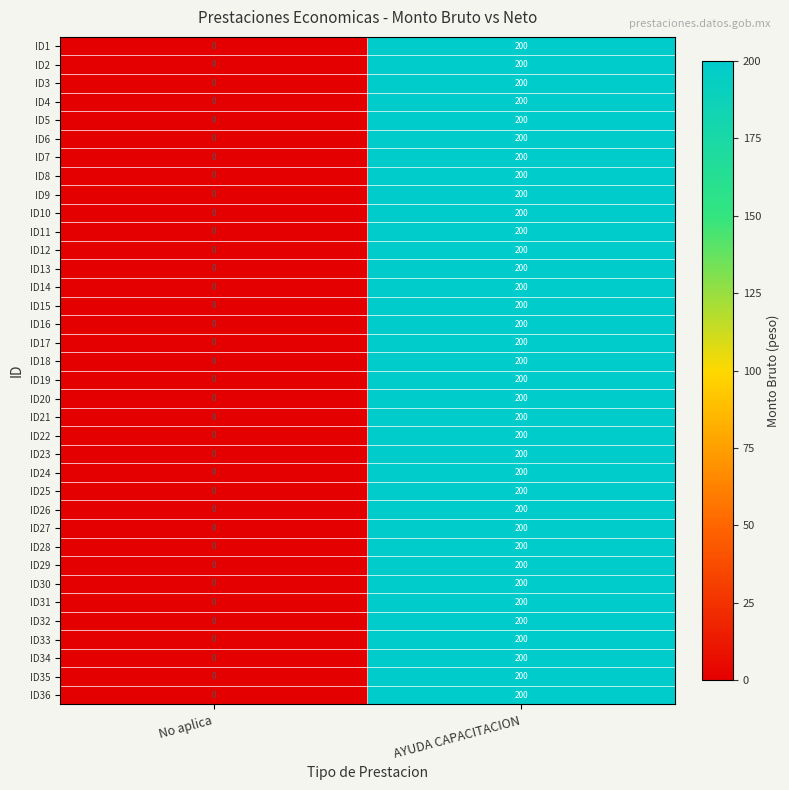

What is the approximate value of ID33 at AYUDA CAPACITACION?

200